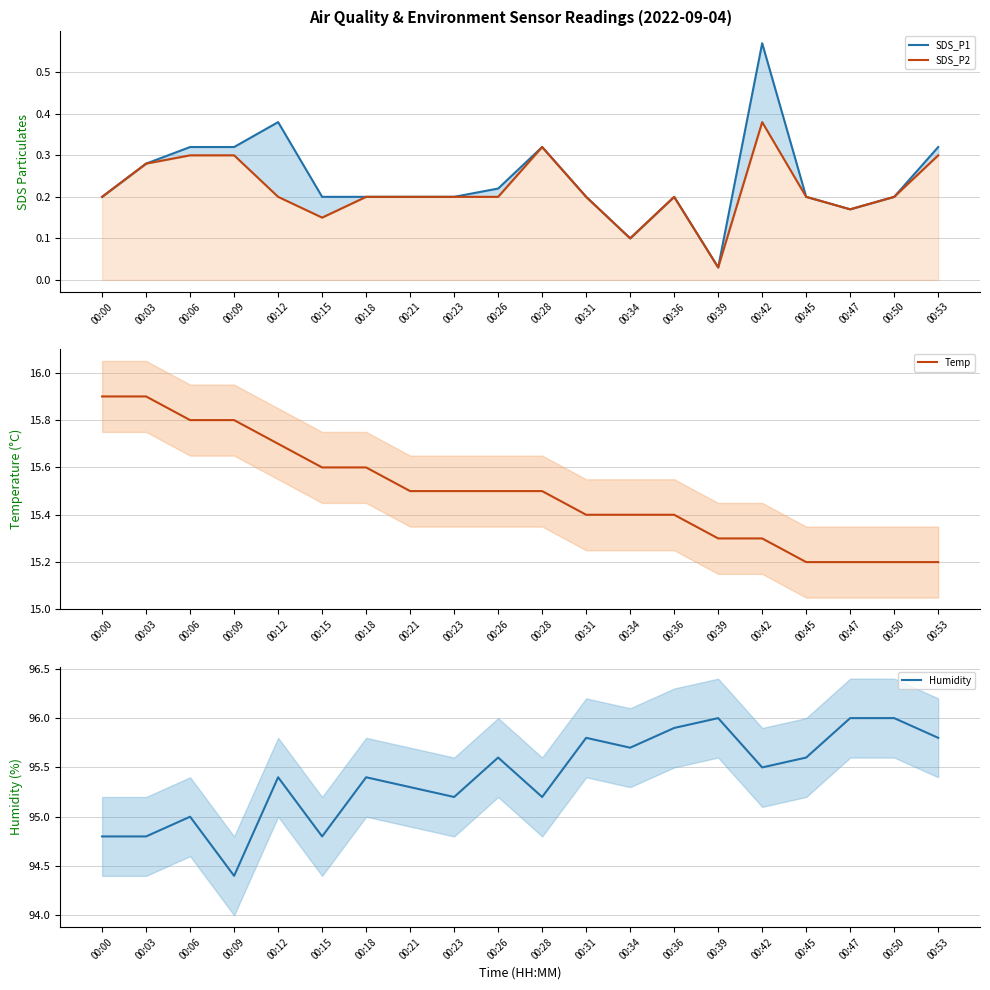

Reading left to right, list all the values displayed in this chart.

SDS_P1: 0.2	0.3	0.3	0.3	0.4	0.2	0.2	0.2	0.2	0.2	0.3	0.2	0.1	0.2	0.0	0.6	0.2	0.2	0.2	0.3
SDS_P2: 0.2	0.3	0.3	0.3	0.2	0.1	0.2	0.2	0.2	0.2	0.3	0.2	0.1	0.2	0.0	0.4	0.2	0.2	0.2	0.3
Temp: 15.9	15.9	15.8	15.8	15.7	15.6	15.6	15.5	15.5	15.5	15.5	15.4	15.4	15.4	15.3	15.3	15.2	15.2	15.2	15.2
Humidity: 94.8	94.8	95.0	94.4	95.4	94.8	95.4	95.3	95.2	95.6	95.2	95.8	95.7	95.9	96.0	95.5	95.6	96.0	96.0	95.8